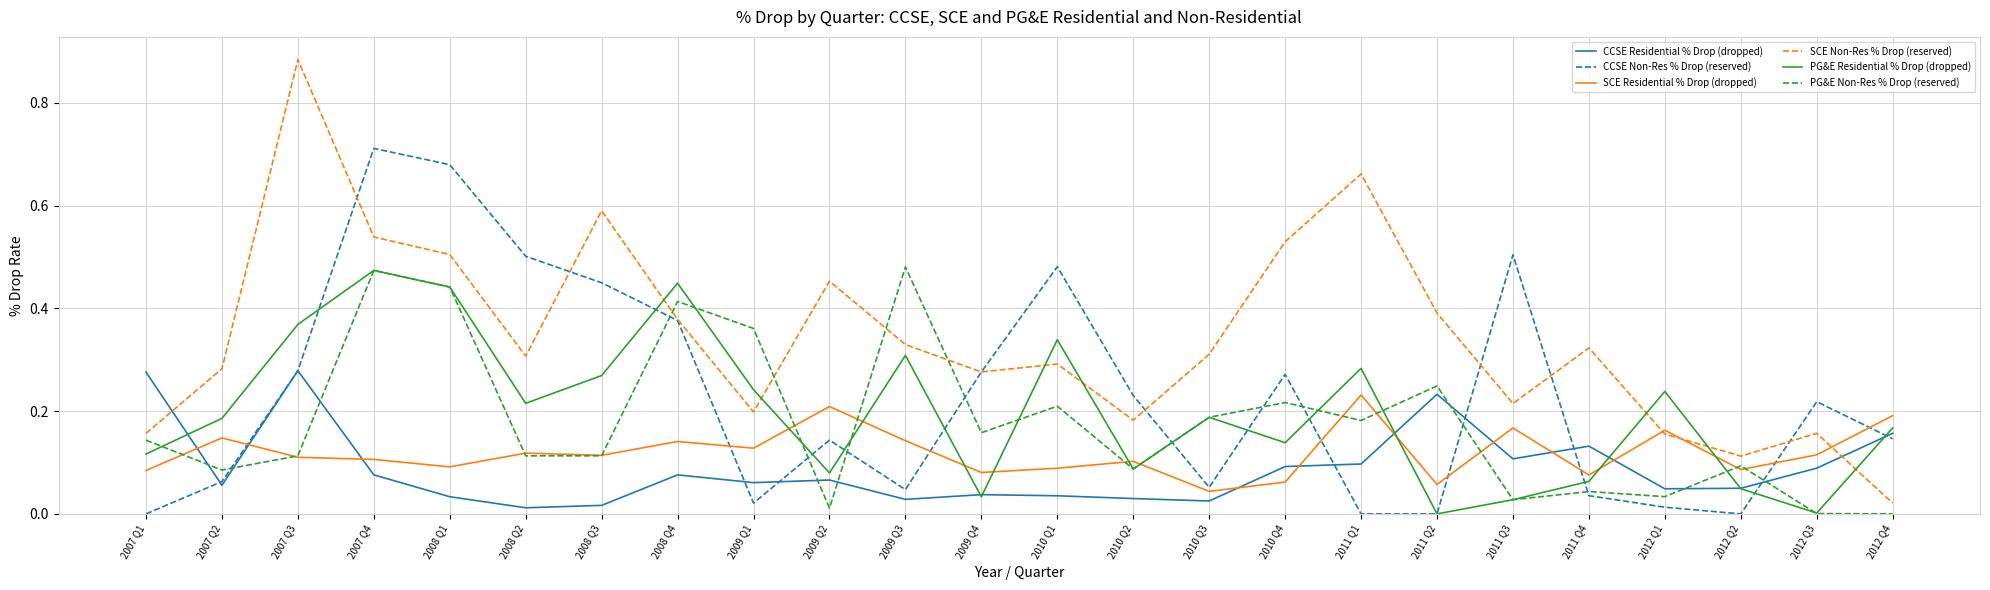

Which series has the largest total across all categories?

SCE Non-Res % Drop (reserved)